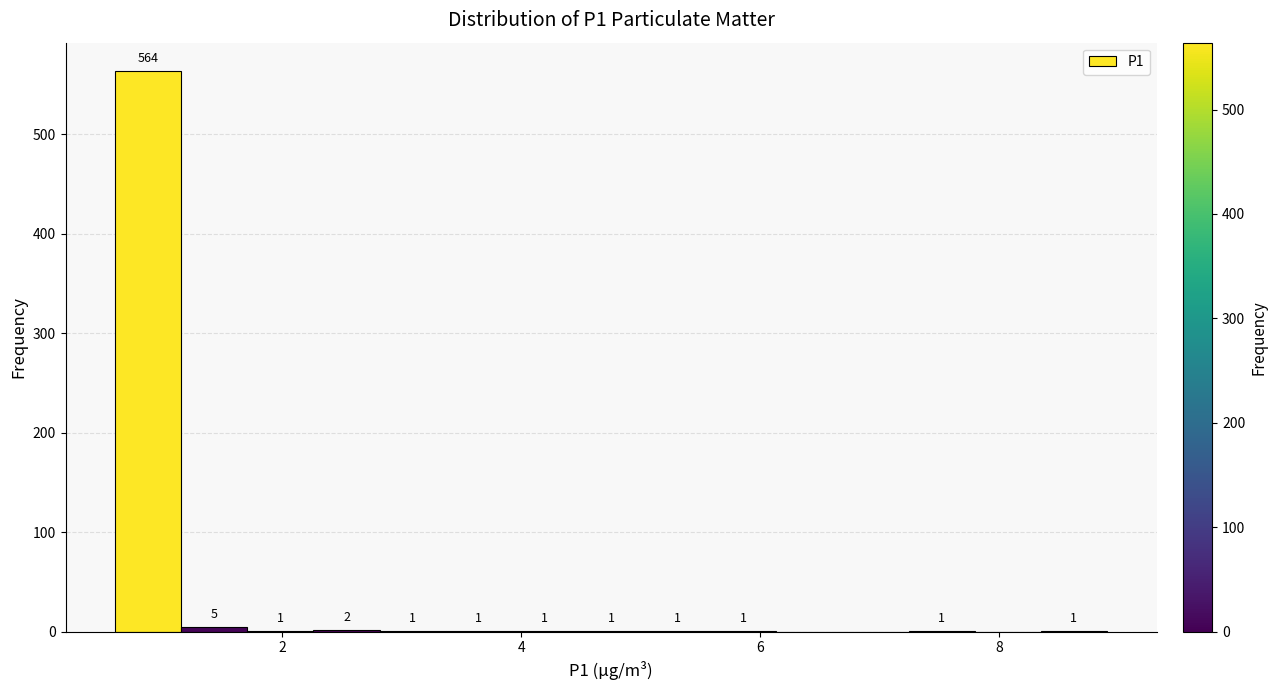

Read against the x-axis, roughly where is the centre of the tallest bar?

0.8